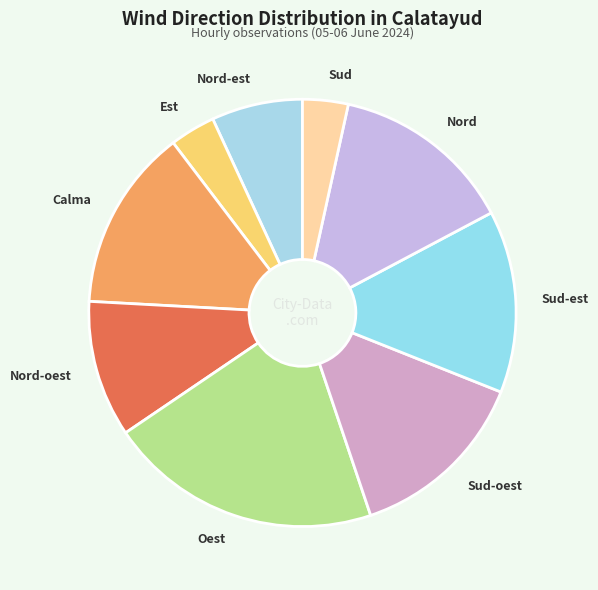

What is the ratio of the value at Sud-oest to the value at Oest?

0.7